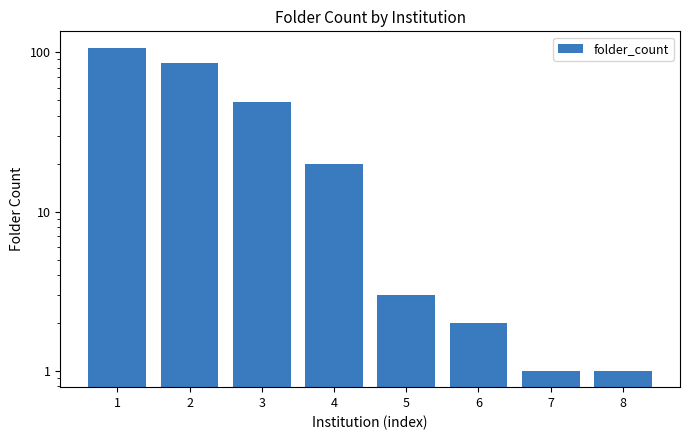

How many bars are there in total?

8